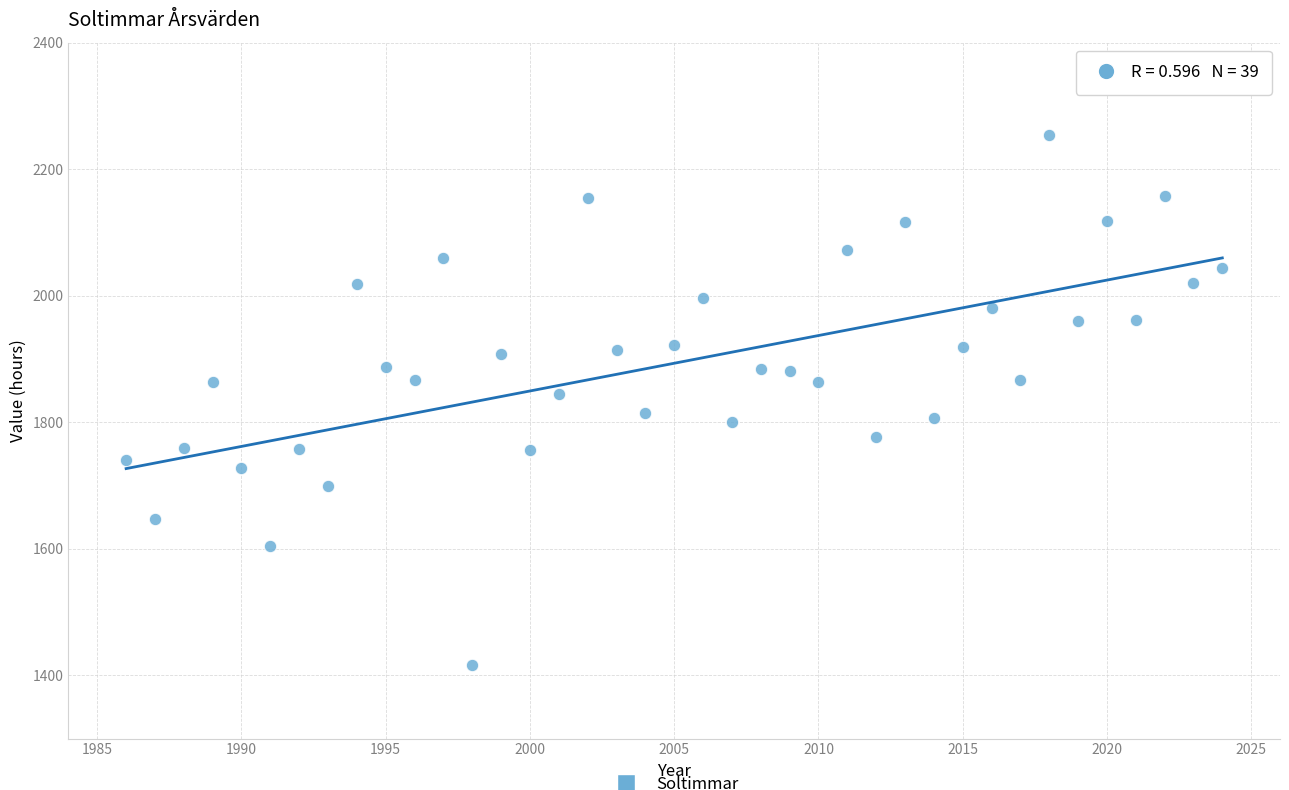

What is the range of X values (max minus min)?

38